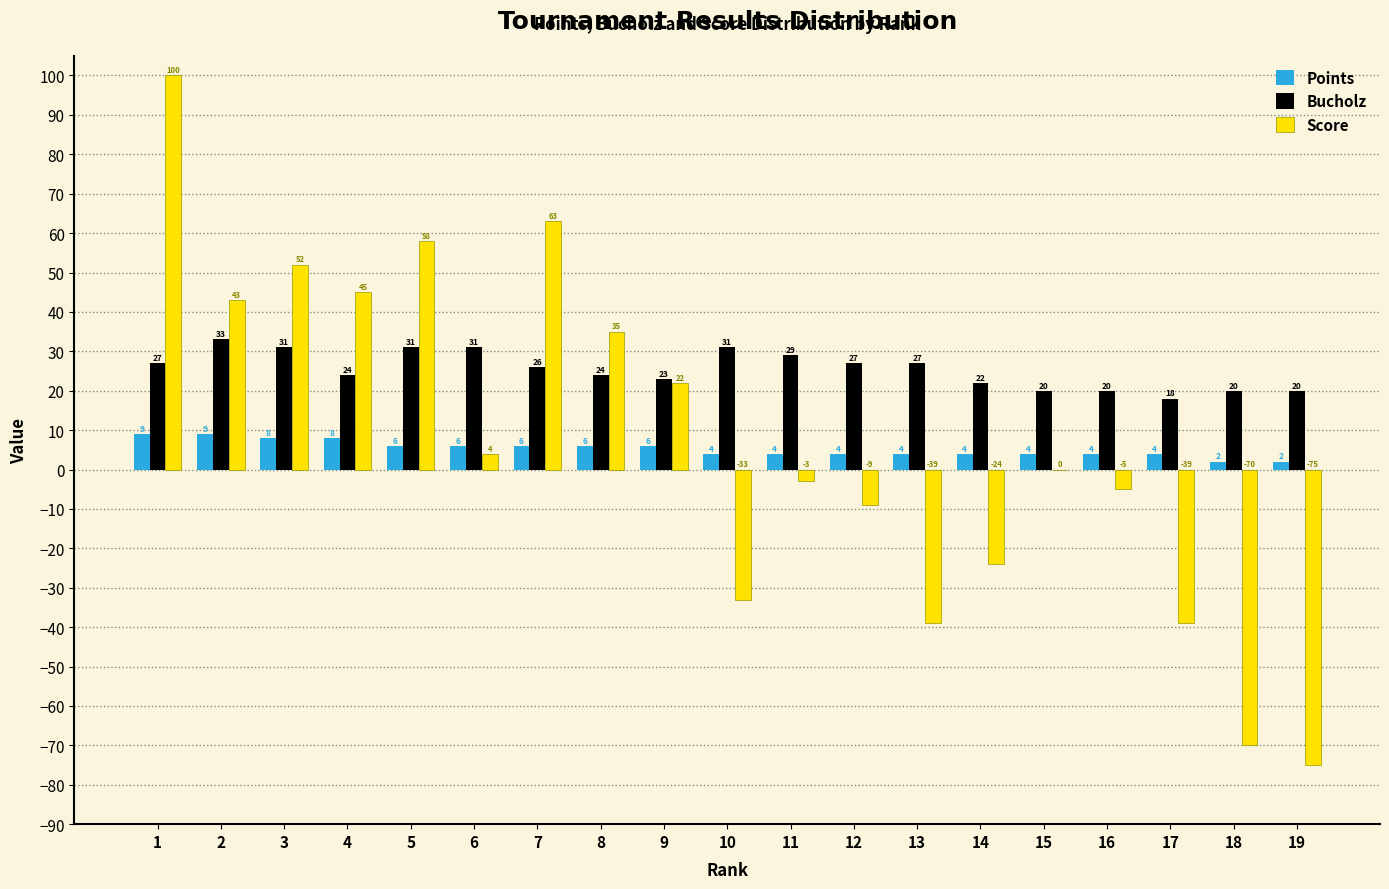

Reading left to right, transcribe all the data shown in this chart.

Points: 1=9	2=9	3=8	4=8	5=6	6=6	7=6	8=6	9=6	10=4	11=4	12=4	13=4	14=4	15=4	16=4	17=4	18=2	19=2
Bucholz: 1=27	2=33	3=31	4=24	5=31	6=31	7=26	8=24	9=23	10=31	11=29	12=27	13=27	14=22	15=20	16=20	17=18	18=20	19=20
Score: 1=100	2=43	3=52	4=45	5=58	6=4	7=63	8=35	9=22	10=-33	11=-3	12=-9	13=-39	14=-24	15=0	16=-5	17=-39	18=-70	19=-75